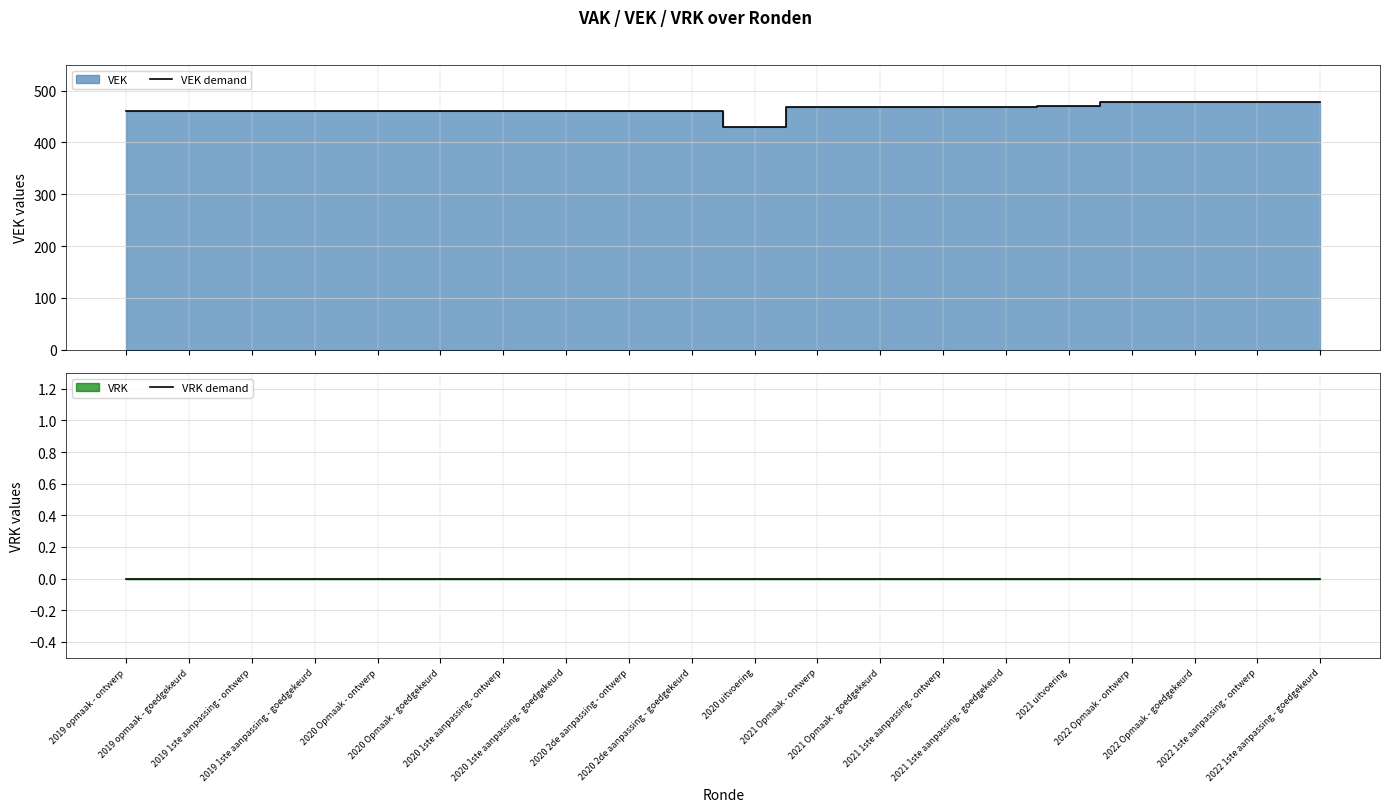

How many values in the VEK demand series exceed 460?

9